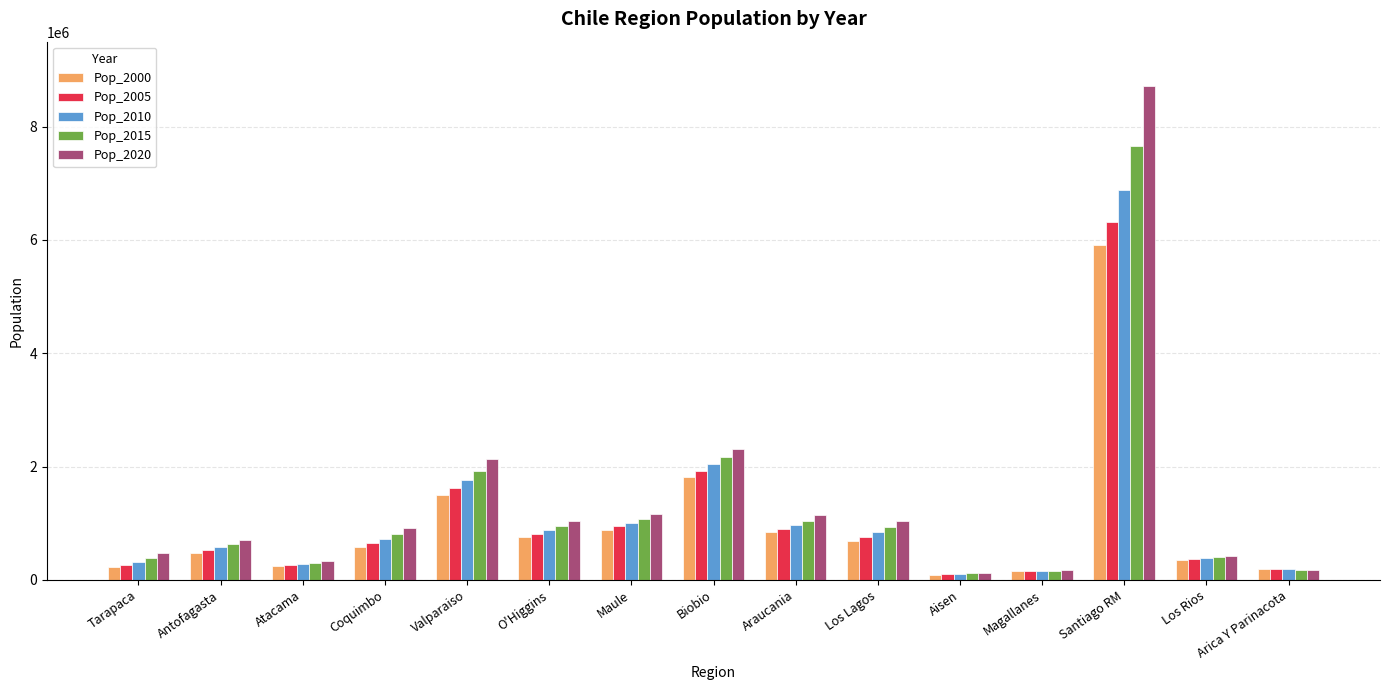

What is the difference between the Pop_2000 values at Santiago RM and Los Lagos?

5227595.1